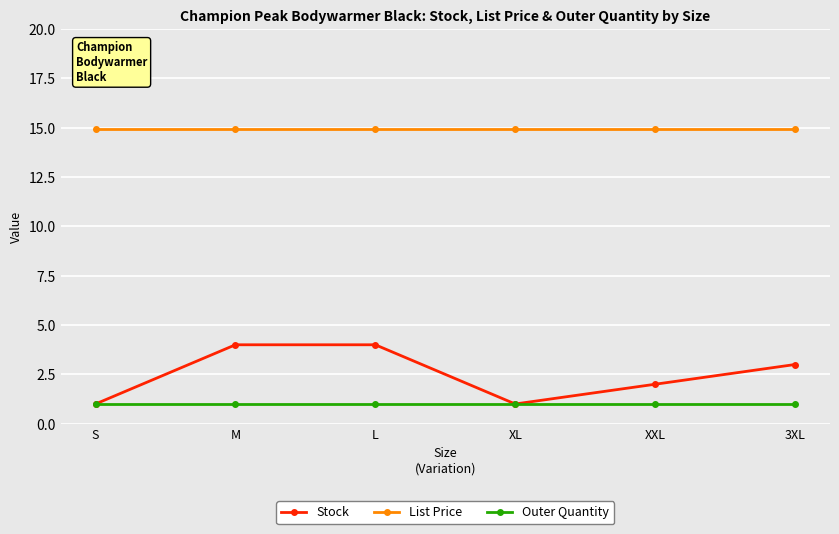

Between XL and 3XL, which series saw the biggest shift?

Stock